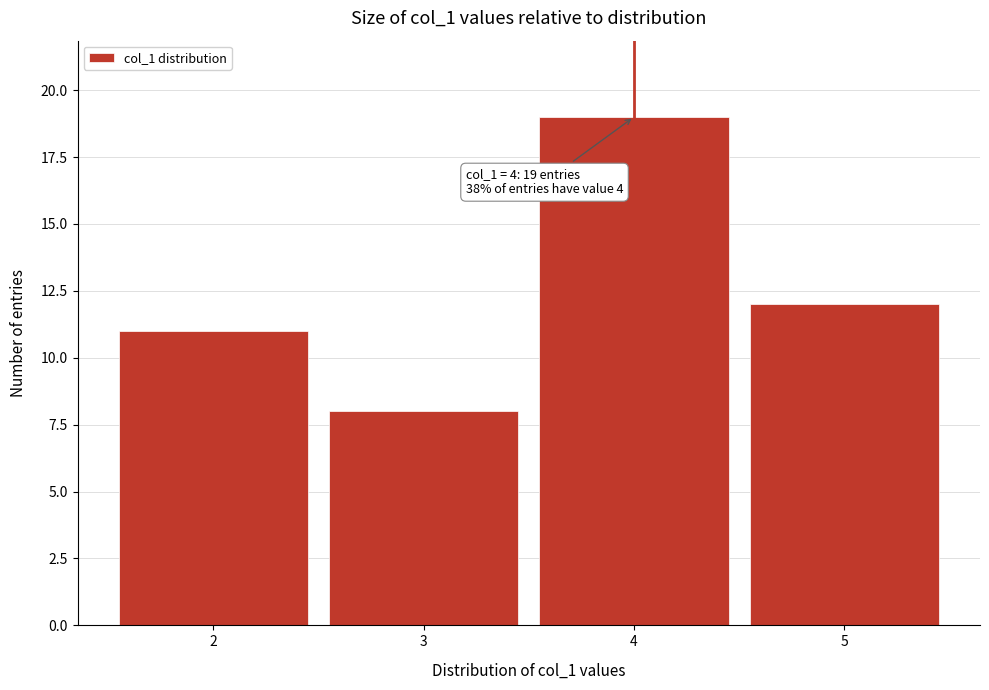

Over which range of the x-axis is the bar tallest?

3.5 to 4.5